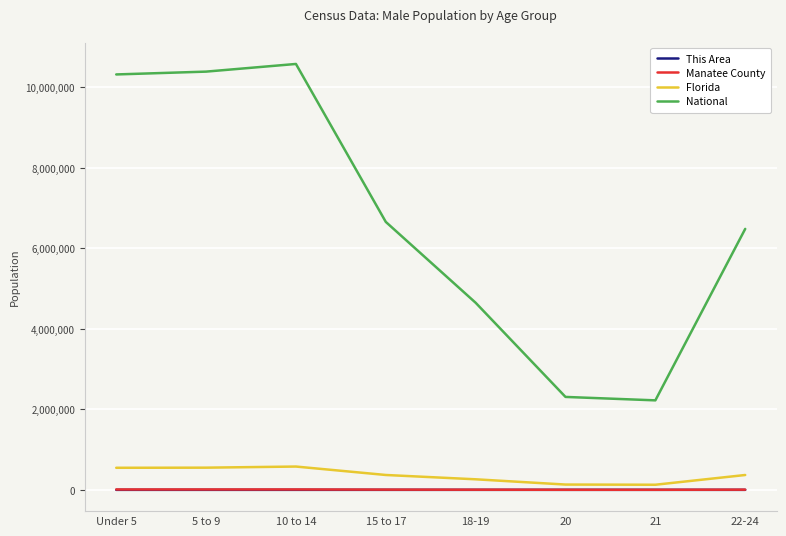

The value of Florida at 10 to 14 is 578689. True or false?

True